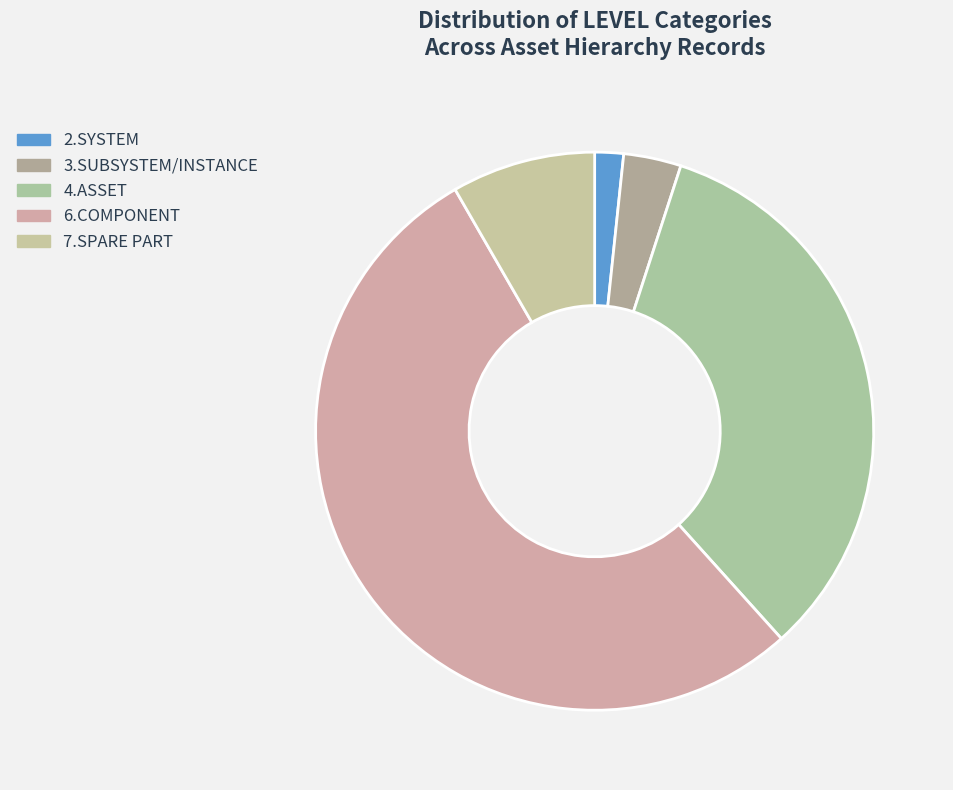

Which slice is the smallest?

2.SYSTEM